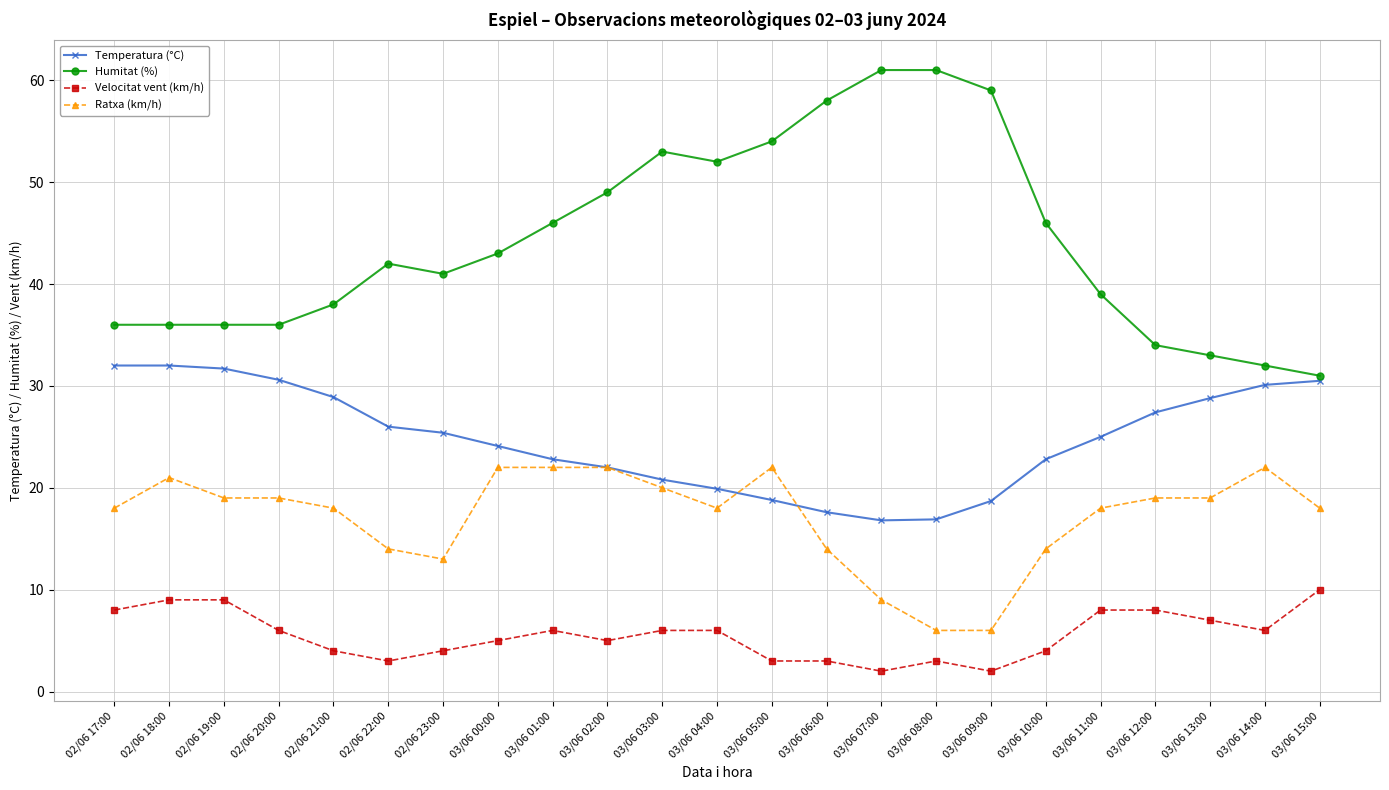

Rank the series by their maximum value, from lowest to highest.

Velocitat vent (km/h), Ratxa (km/h), Temperatura (°C), Humitat (%)